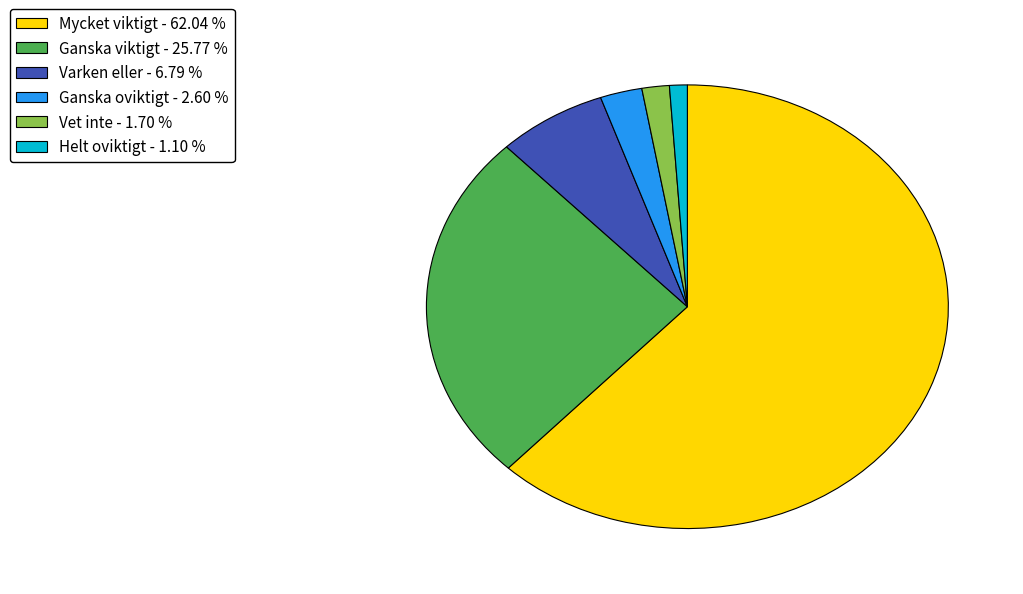

Combined, do Mycket viktigt - 62.04 % and Vet inte - 1.70 % account for over 50%?

Yes